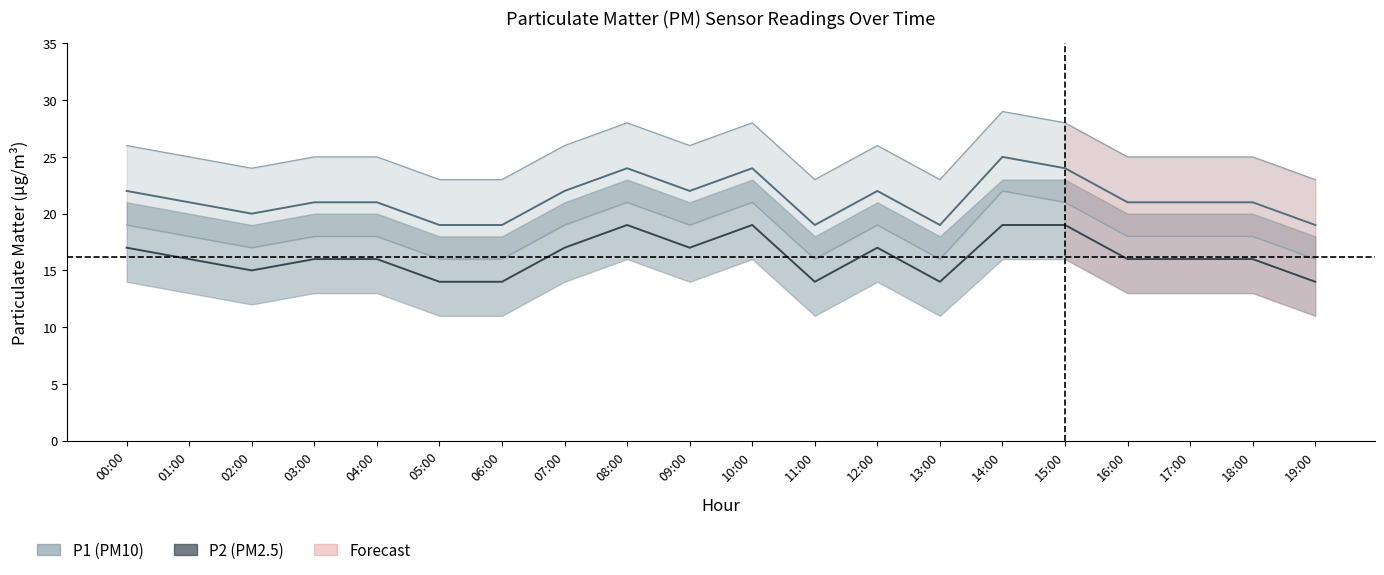

Reading left to right, list all the values displayed in this chart.

P1: 22	21	20	21	21	19	19	22	24	22	24	19	22	19	25	24	21	21	21	19
P2: 17	16	15	16	16	14	14	17	19	17	19	14	17	14	19	19	16	16	16	14
P1_upper: 26	25	24	25	25	23	23	26	28	26	28	23	26	23	29	28	25	25	25	23
P1_lower: 19	18	17	18	18	16	16	19	21	19	21	16	19	16	22	21	18	18	18	16